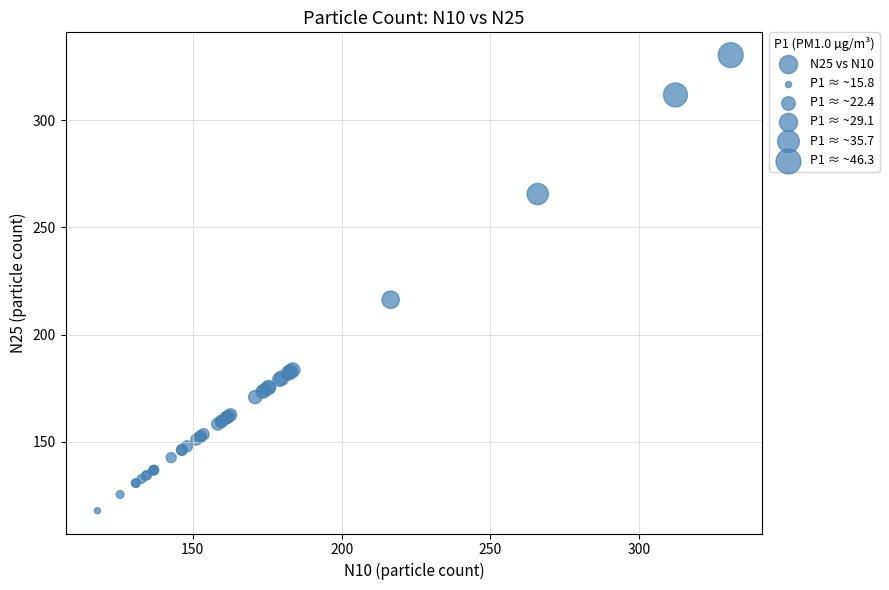

What Y value in the scatter plot is closest to 224?

216.3